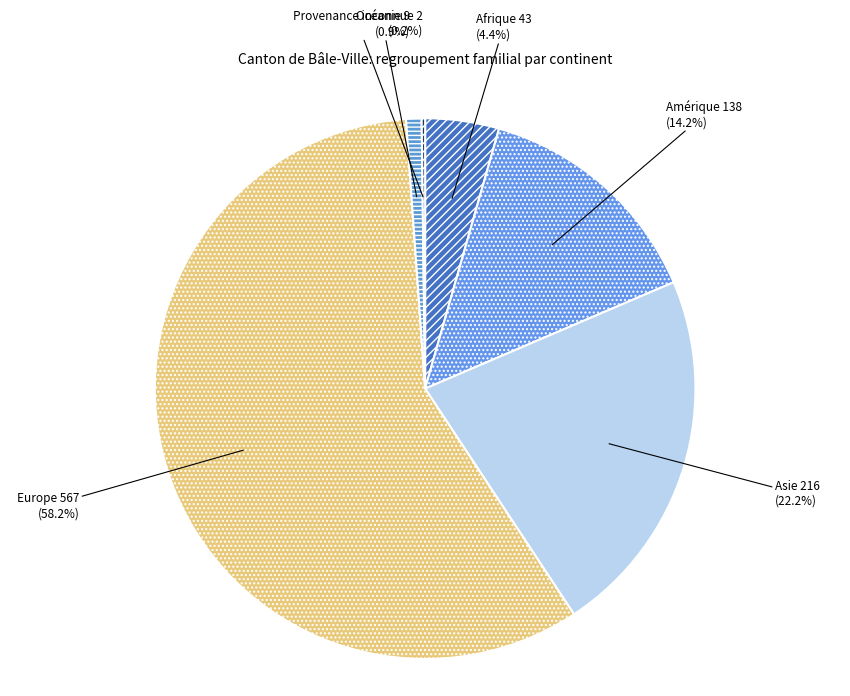

Count the number of slices in the pie.

6